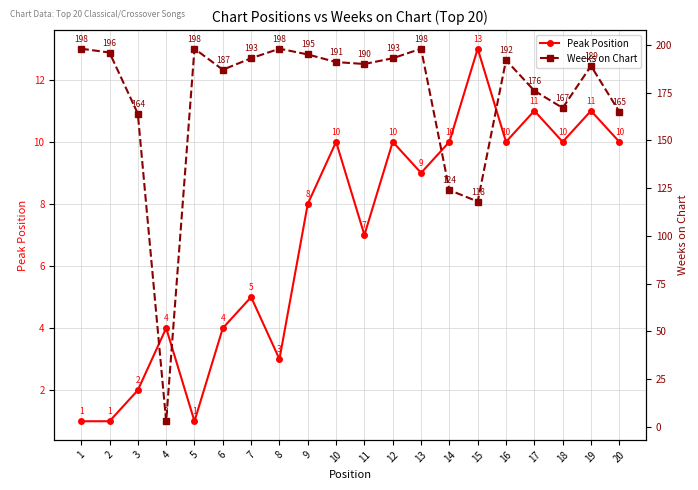

Where does the Weeks on Chart series first go above 191?

1